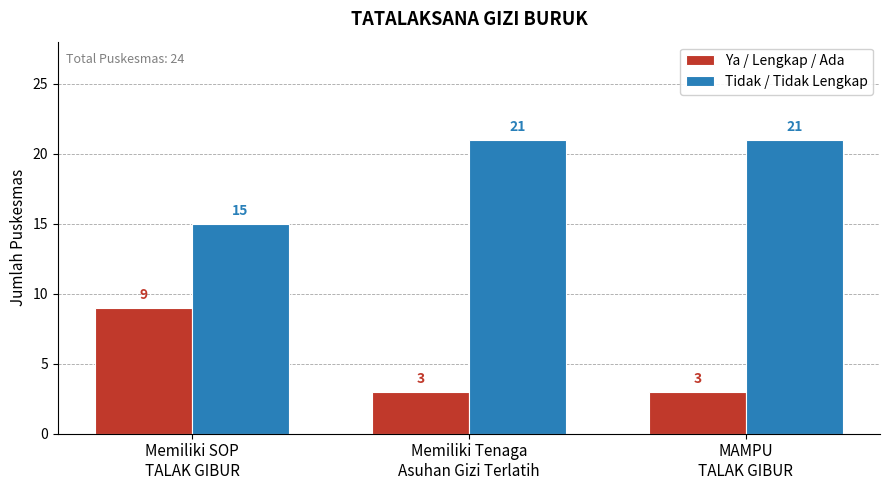

How many values in the Ya / Lengkap / Ada series exceed 3?

1